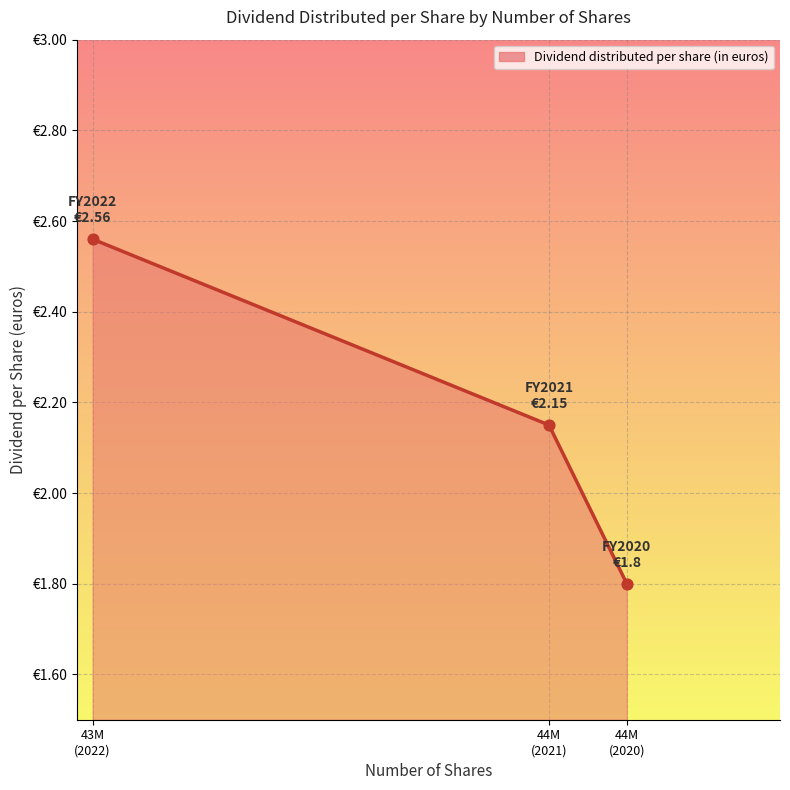

What is the change in value from 44M (2020) to 43M (2022)?

+0.8